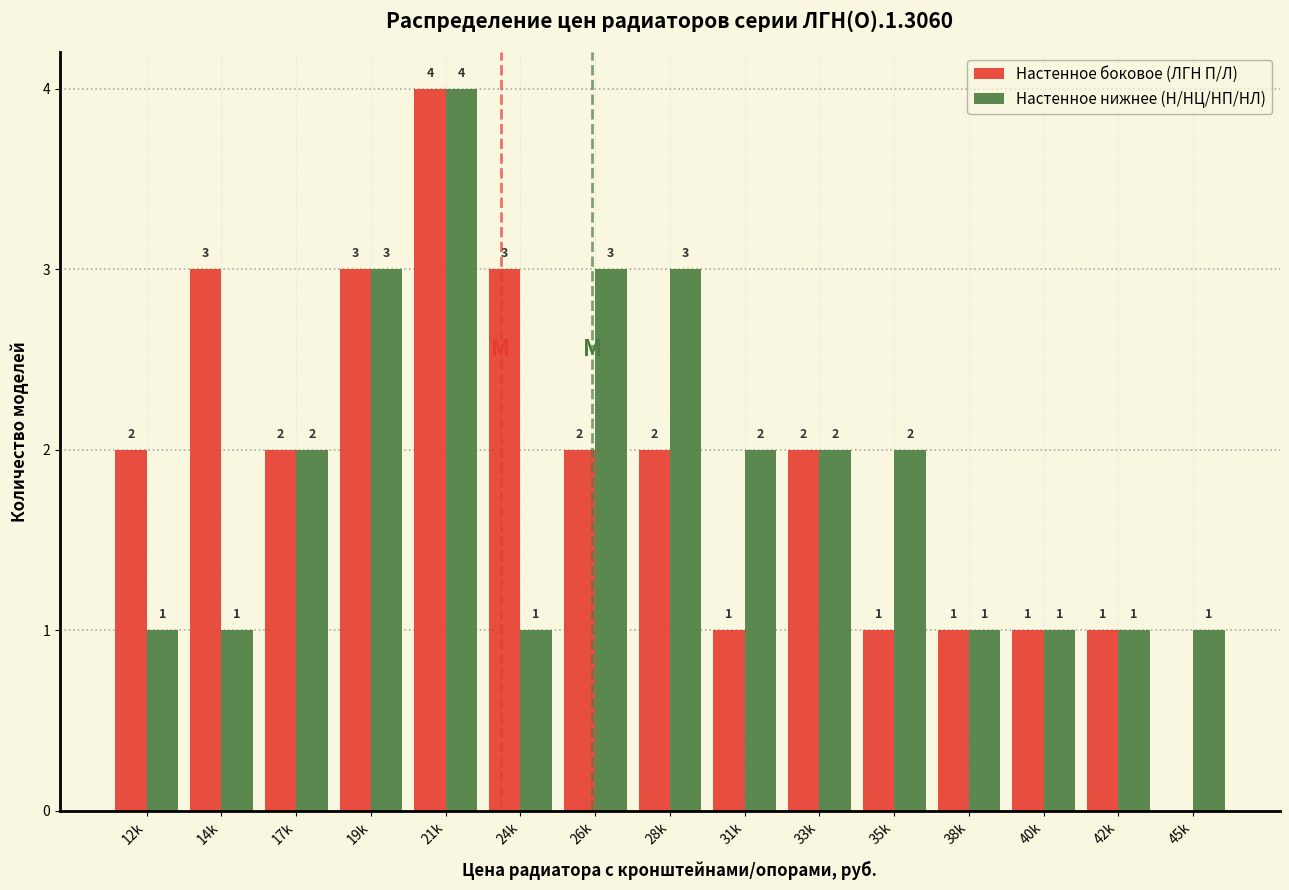

Reading left to right, transcribe all the data shown in this chart.

Настенное боковое (ЛГН П/Л): 12k=2	14k=3	17k=2	19k=3	21k=4	24k=3	26k=2	28k=2	31k=1	33k=2	35k=1	38k=1	40k=1	42k=1	45k=0
Настенное нижнее (Н/НЦ/НП/НЛ): 12k=1	14k=1	17k=2	19k=3	21k=4	24k=1	26k=3	28k=3	31k=2	33k=2	35k=2	38k=1	40k=1	42k=1	45k=1